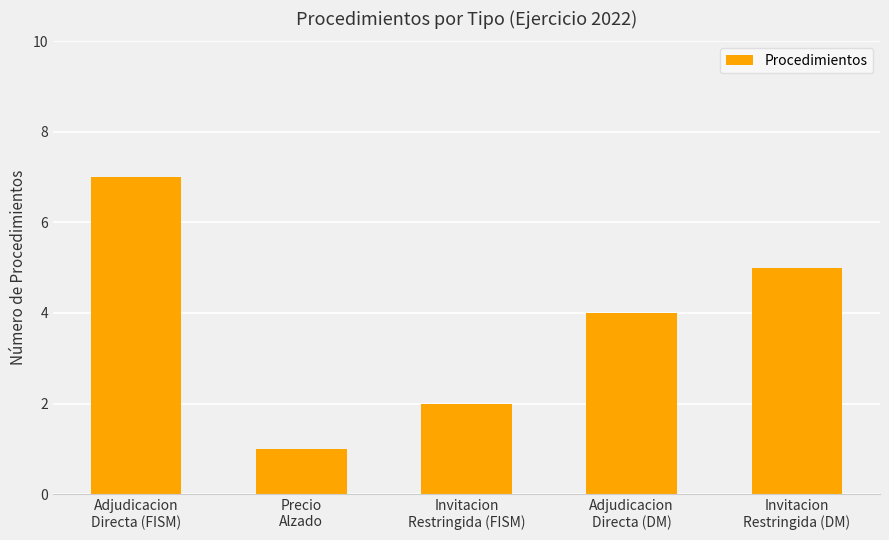

How many values are below 4?

2